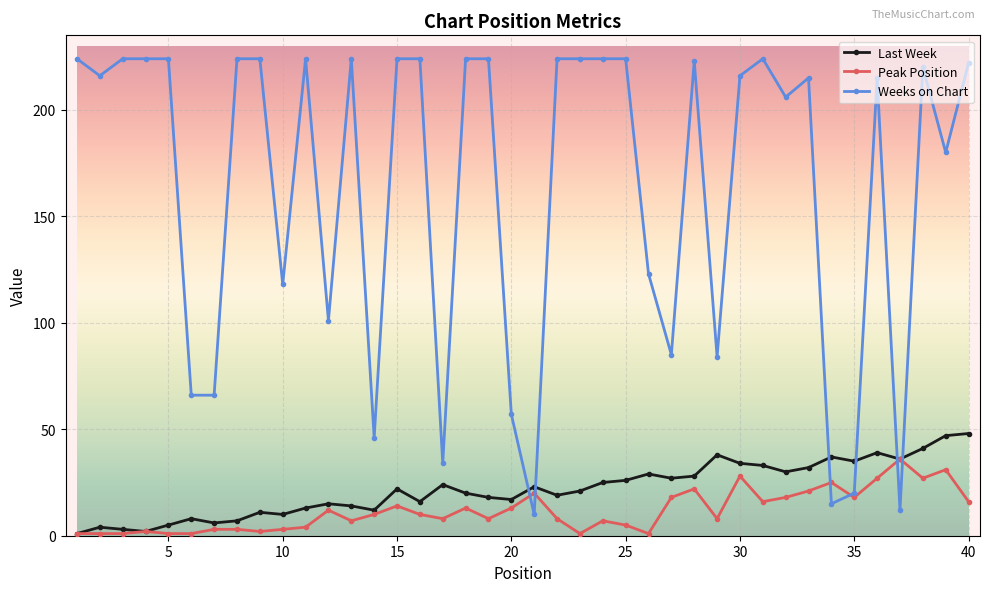

True or false: Last Week has more than 0 interior local peaks.

True